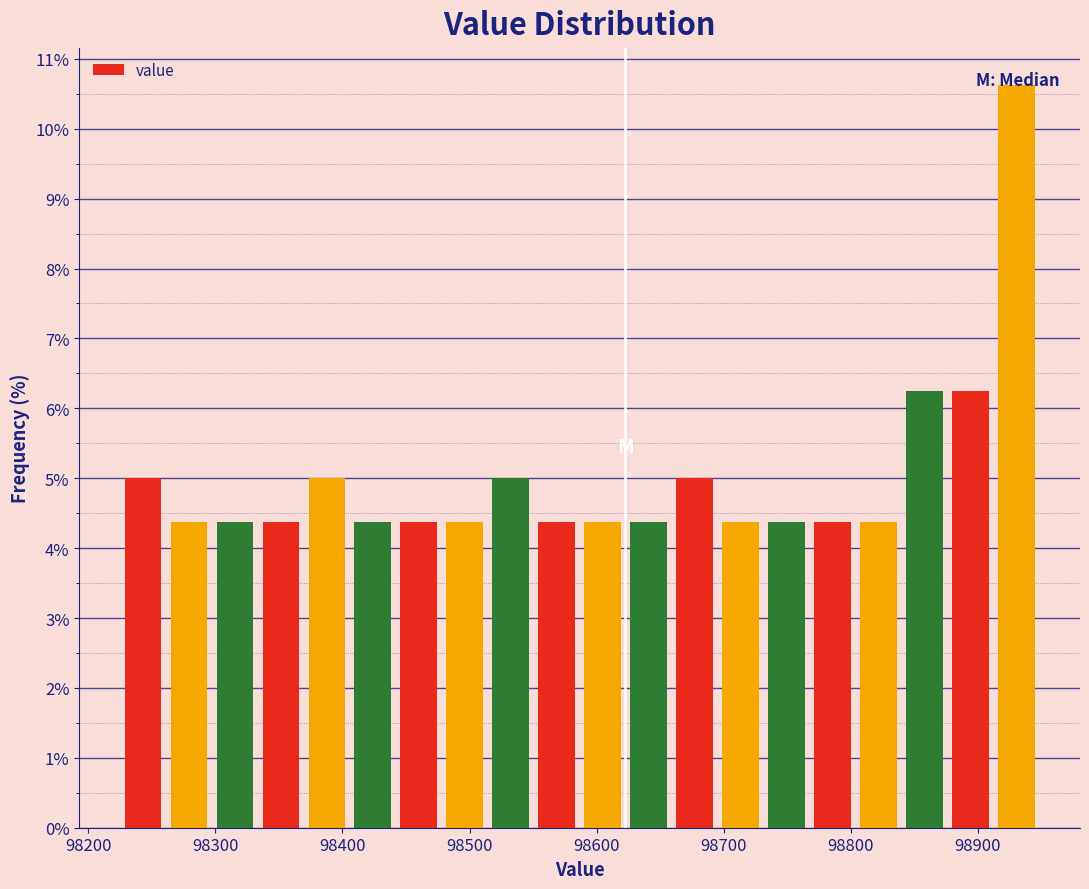

Around what value on the x-axis is the tallest bar? Give the approximate position of its centre, as read against the axis.

98930